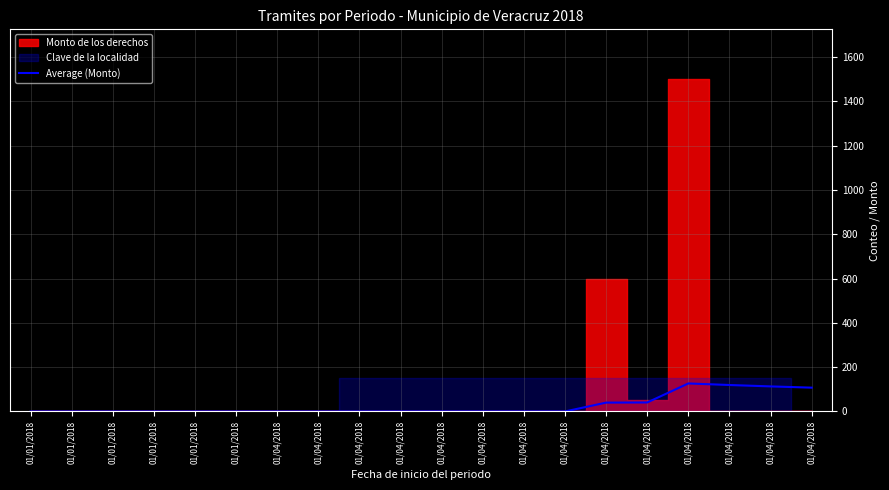

How many lines are shown in the chart?

1